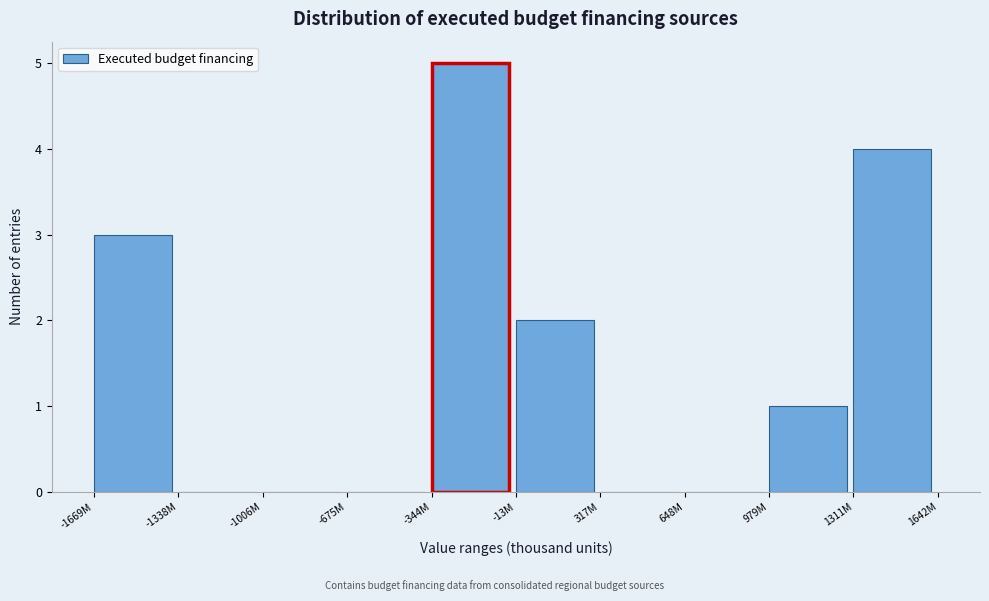

At which category does the chart reach its peak across all series?

-344M